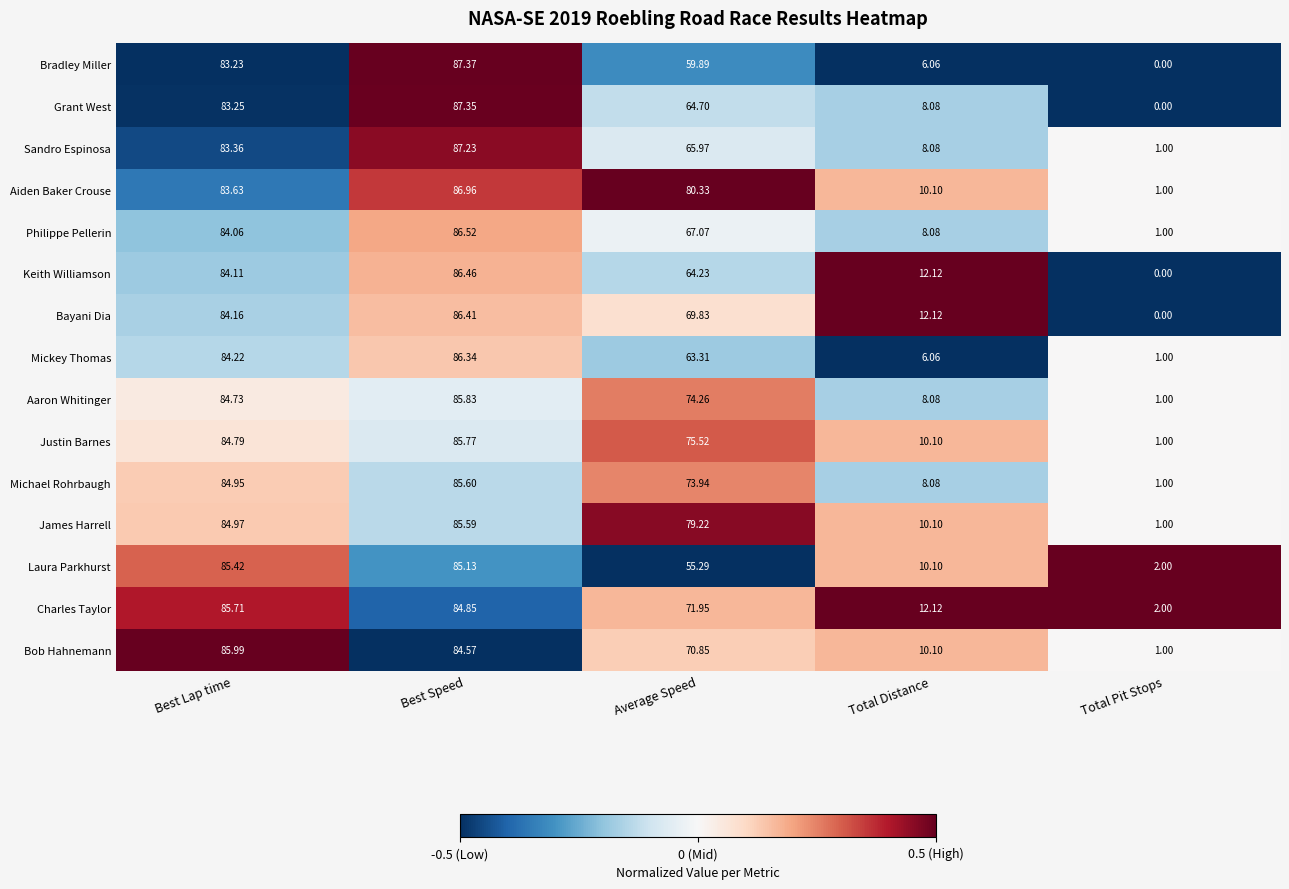

List the series in order of their peak value, lowest first.

Laura Parkhurst, James Harrell, Michael Rohrbaugh, Charles Taylor, Justin Barnes, Aaron Whitinger, Bob Hahnemann, Mickey Thomas, Bayani Dia, Keith Williamson, Philippe Pellerin, Aiden Baker Crouse, Sandro Espinosa, Grant West, Bradley Miller